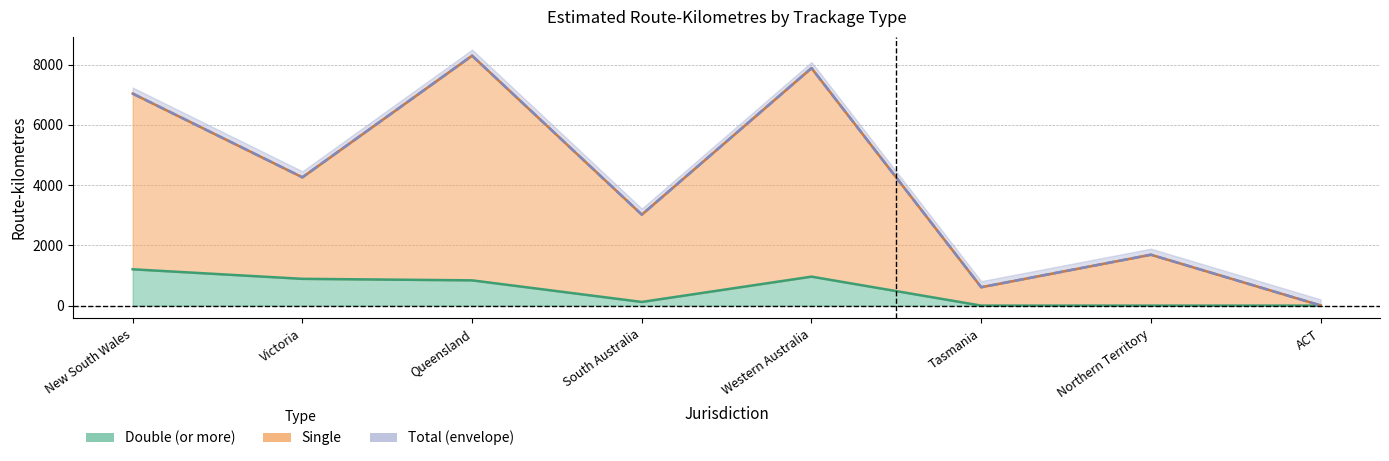

What is the difference between the Single values at South Australia and Northern Territory?

1331